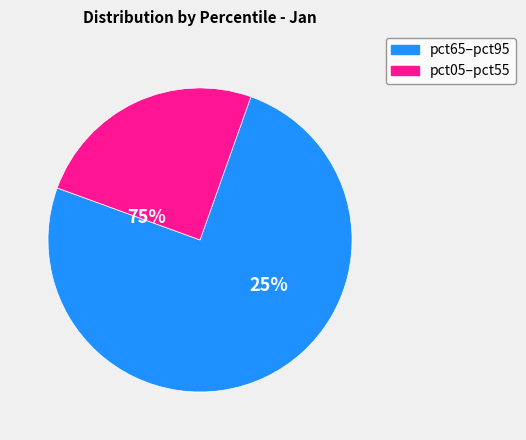

True or false: pct05 accounts for 1% of the total.

False